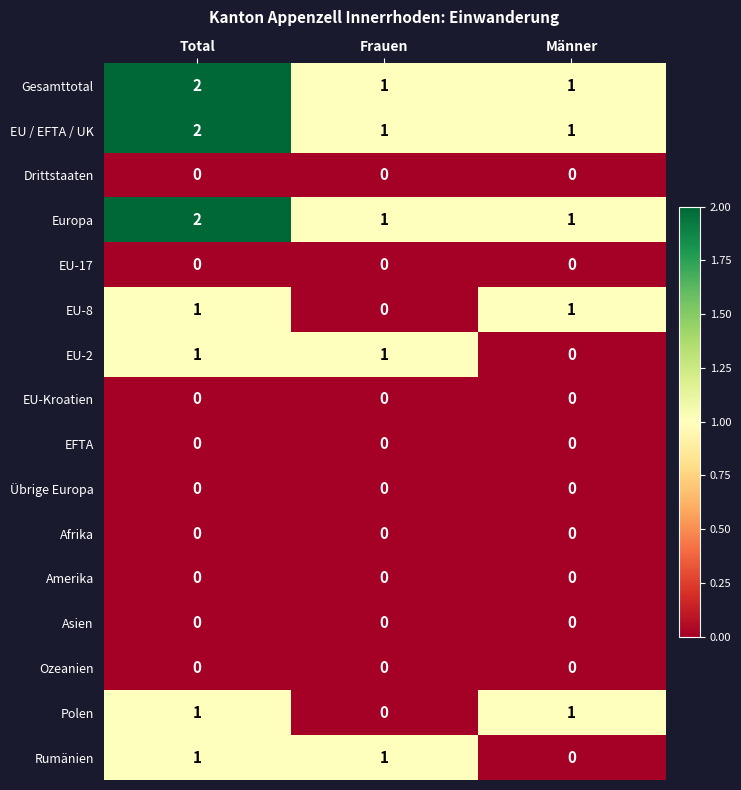

Is the value of Ozeanien at Total greater than the value of EU / EFTA / UK at Frauen?

No